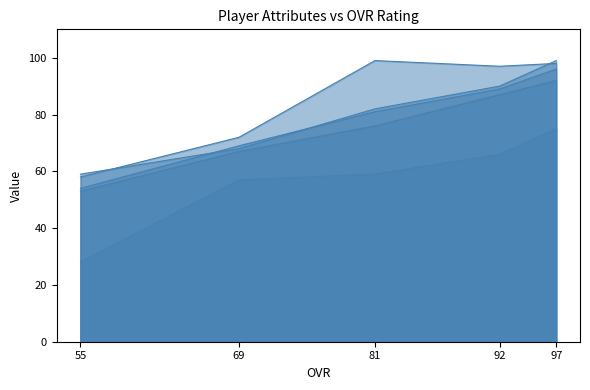

What is the minimum value for agility_line?

53